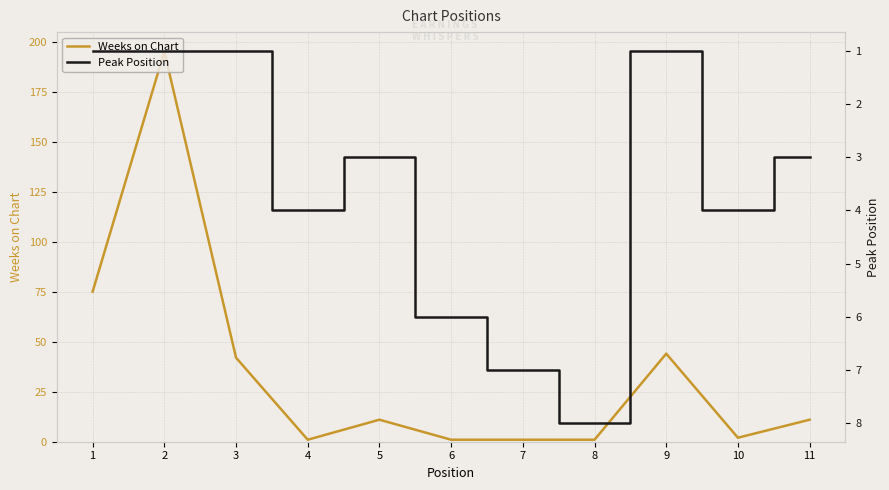

After their last crossing, which series has the higher values: Peak Position or Weeks on Chart?

Weeks on Chart